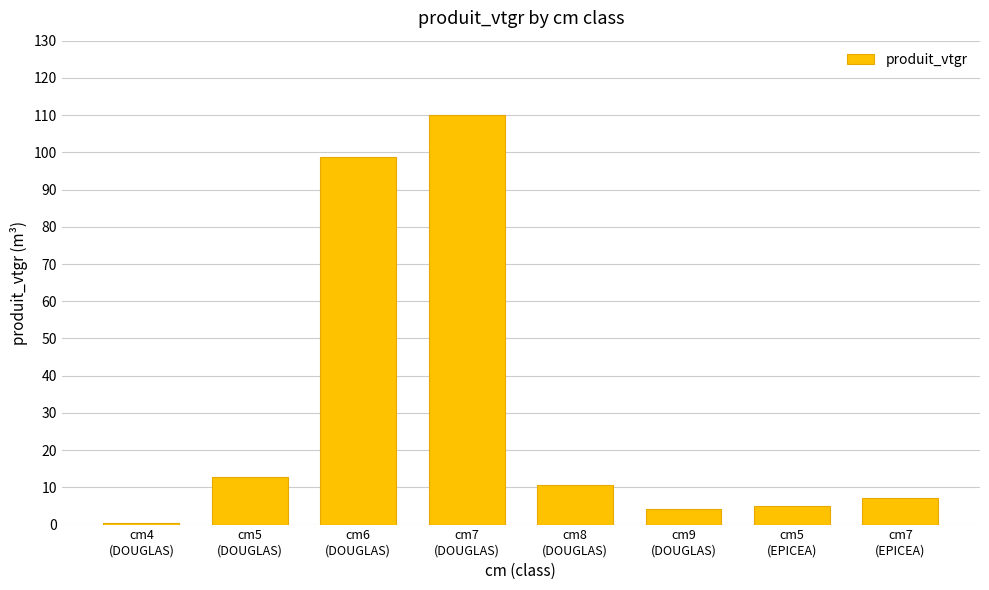

The chart shows a value of 17.9 at cm5
(DOUGLAS). True or false?

False